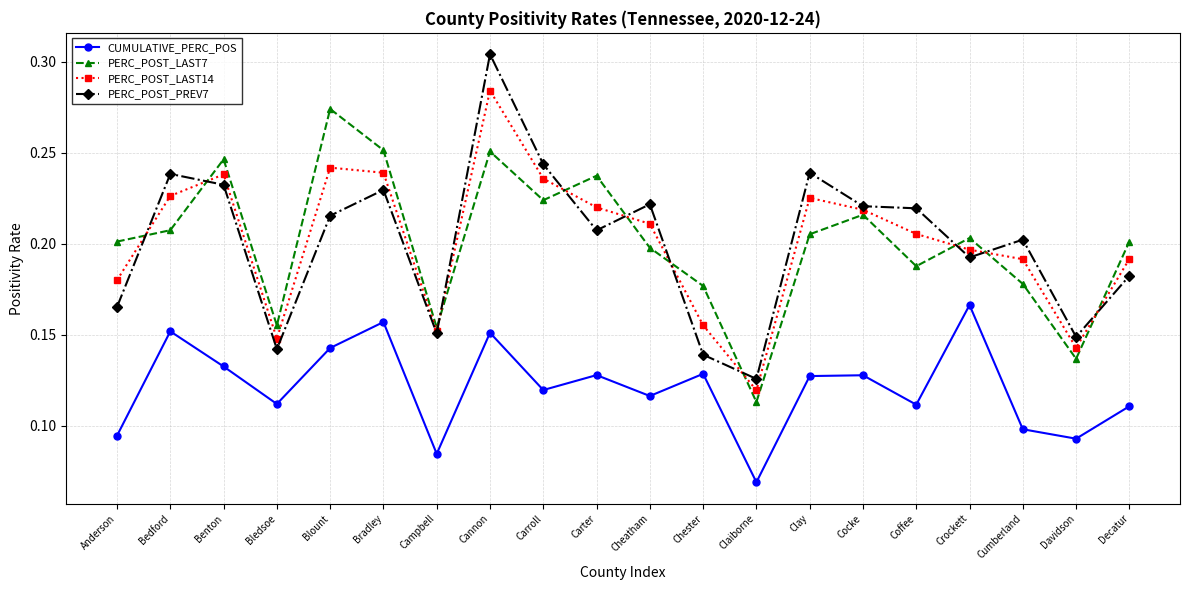

Is this an area chart (filled region under the line)?

No